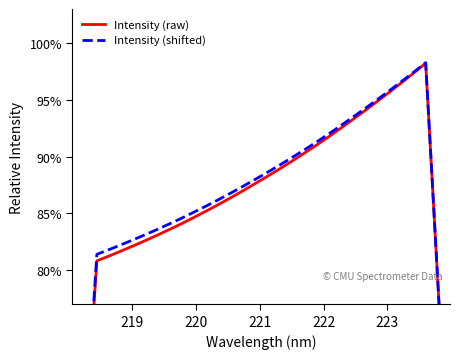

True or false: Intensity (shifted) and Intensity (raw) intersect in this chart.

False